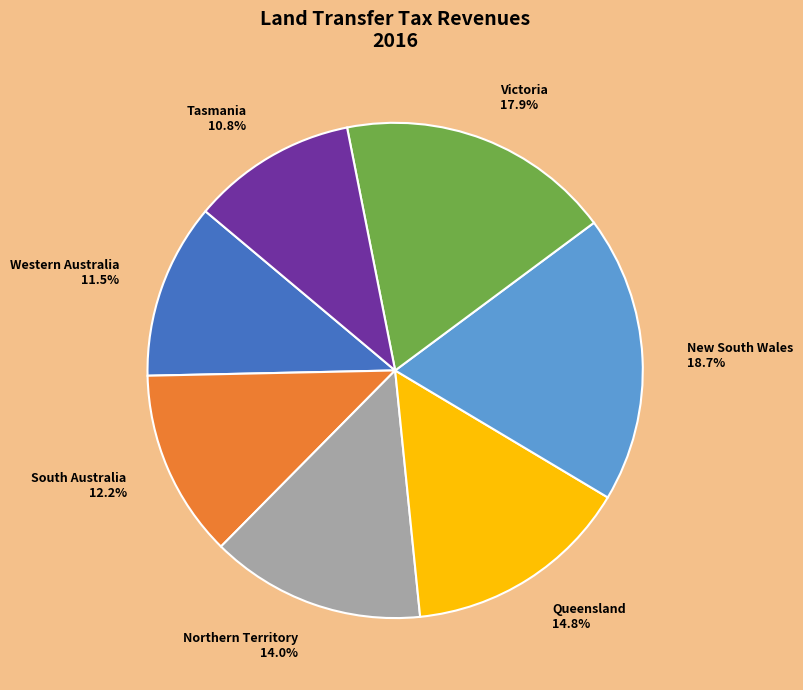

Which category has the biggest portion of the pie?

New South Wales